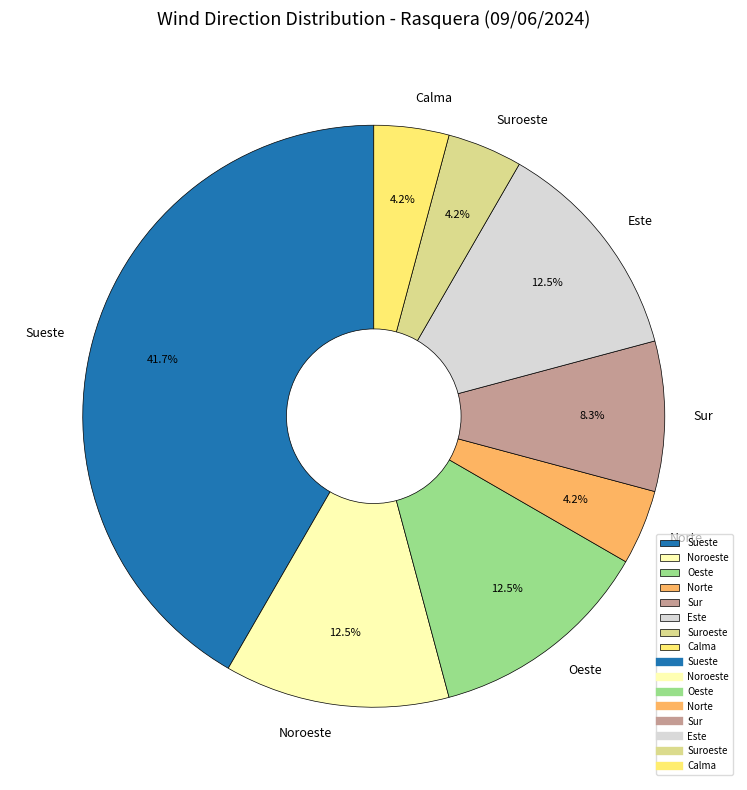

Is there any slice that represents more than half of the pie?

No